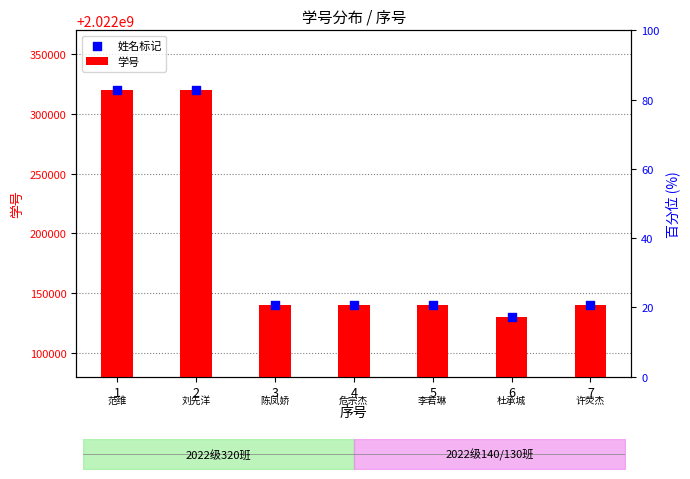

At which category is the sum across all series the highest?

2